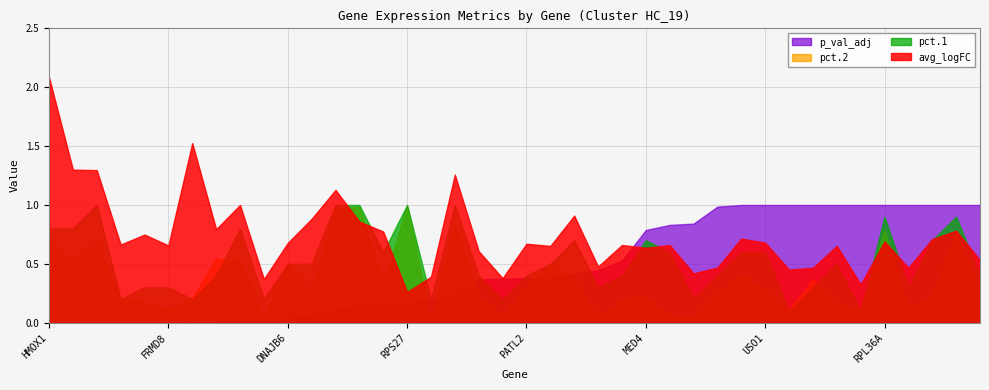

Reading left to right, what are all the values shown in this chart?

avg_logFC: 2.1	1.3	1.3	0.7	0.7	0.7	1.5	0.8	1.0	0.4	0.7	0.9	1.1	0.9	0.8	0.3	0.4	1.3	0.6	0.4	0.7	0.7	0.9	0.5	0.7	0.6	0.7	0.4	0.5	0.7	0.7	0.5	0.5	0.7	0.3	0.7	0.5	0.7	0.8	0.5
pct.1: 0.8	0.8	1.0	0.2	0.3	0.3	0.2	0.4	0.8	0.2	0.5	0.5	1.0	1.0	0.6	1.0	0.2	1.0	0.4	0.2	0.4	0.5	0.7	0.3	0.4	0.7	0.6	0.2	0.4	0.6	0.6	0.1	0.3	0.5	0.1	0.9	0.3	0.7	0.9	0.4
pct.2: 0.7	0.5	0.7	0.2	0.2	0.1	0.2	0.5	0.5	0.0	0.5	0.3	1.0	1.0	0.3	1.0	0.0	0.8	0.2	0.1	0.3	0.5	0.4	0.0	0.2	0.2	0.1	0.1	0.2	0.4	0.3	0.1	0.4	0.2	0.1	0.8	0.1	0.2	0.8	0.3
p_val_adj: 0.0	0.0	0.0	0.0	0.0	0.0	0.0	0.0	0.0	0.0	0.0	0.1	0.1	0.1	0.2	0.2	0.2	0.2	0.4	0.4	0.4	0.4	0.4	0.4	0.5	0.8	0.8	0.8	1.0	1.0	1.0	1.0	1.0	1.0	1.0	1.0	1.0	1.0	1.0	1.0